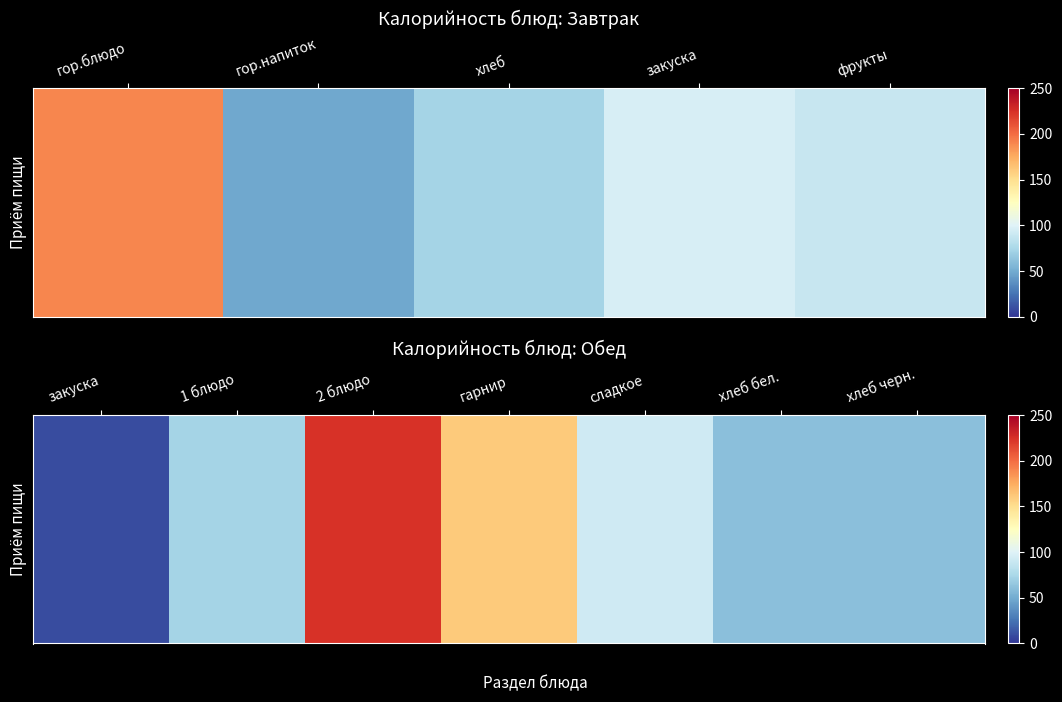

How many data points does each series have?

7